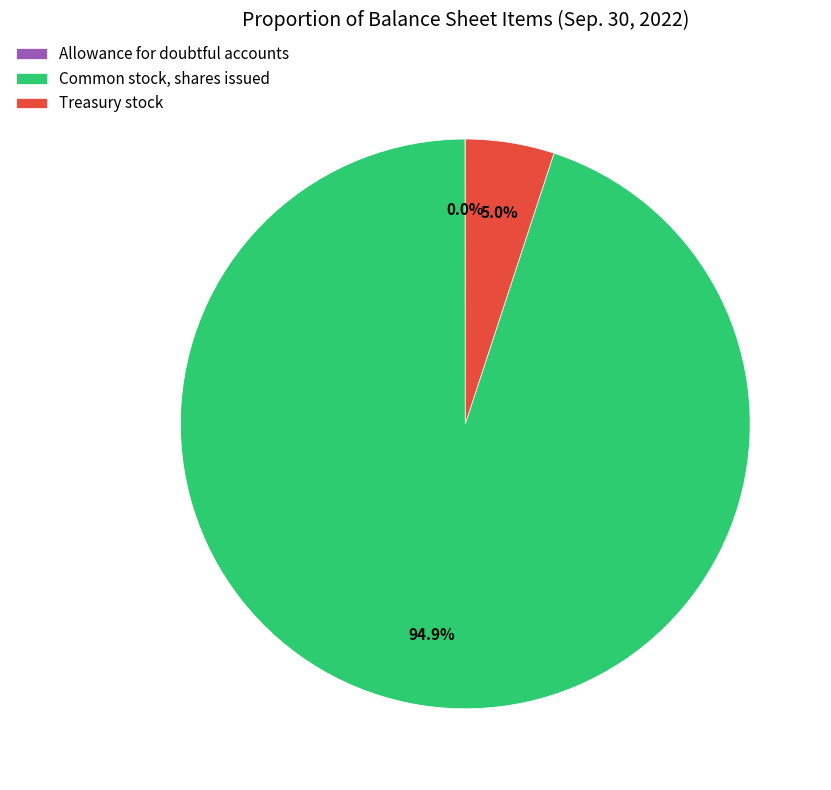

To the nearest percent, what is the combined percentage of Treasury stock and Common stock, shares issued?

100%